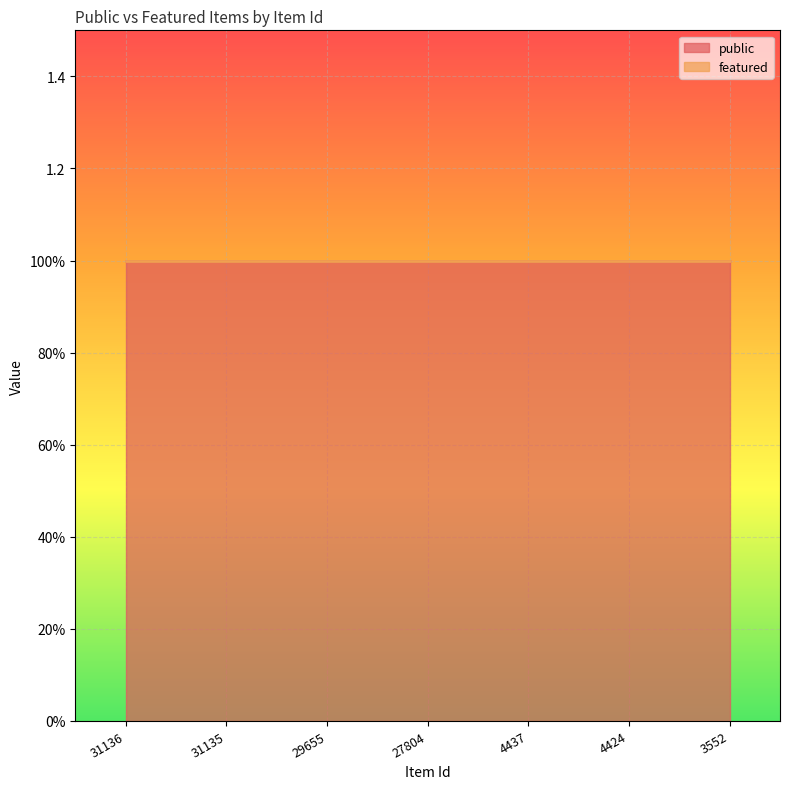

Reading left to right, extract all data points from this chart.

public: 1	1	1	1	1	1	1
featured: 0	0	0	0	0	0	0